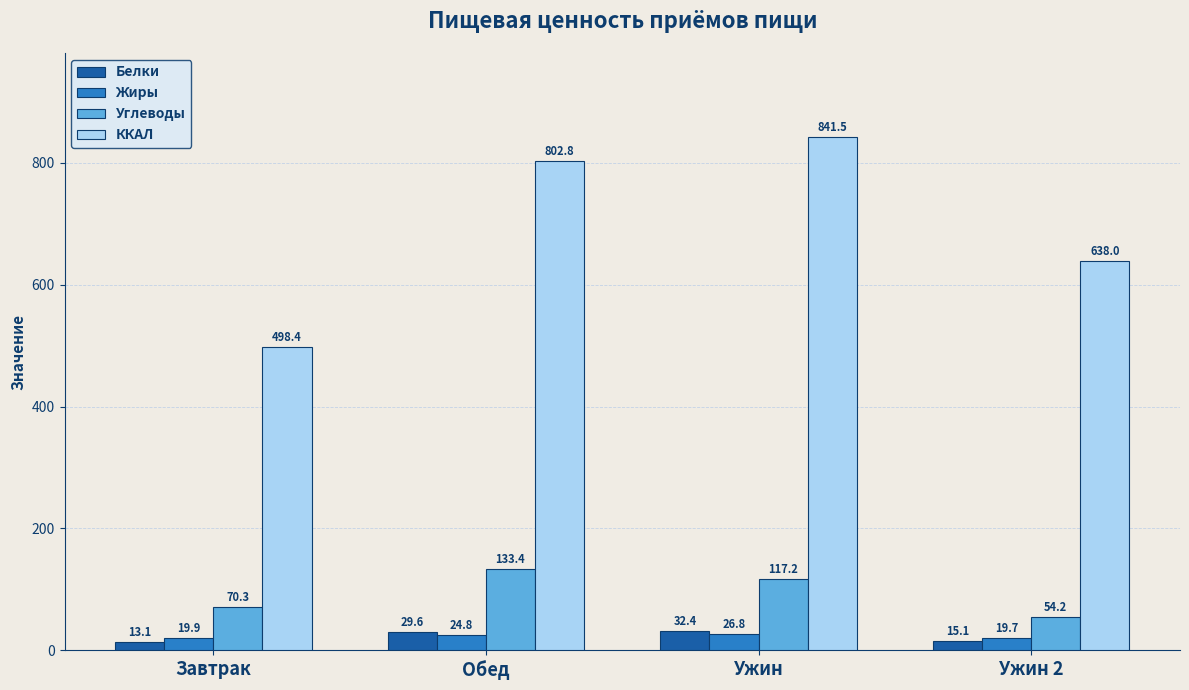

What is the value of the Белки bar at the 2nd from the left?

29.6